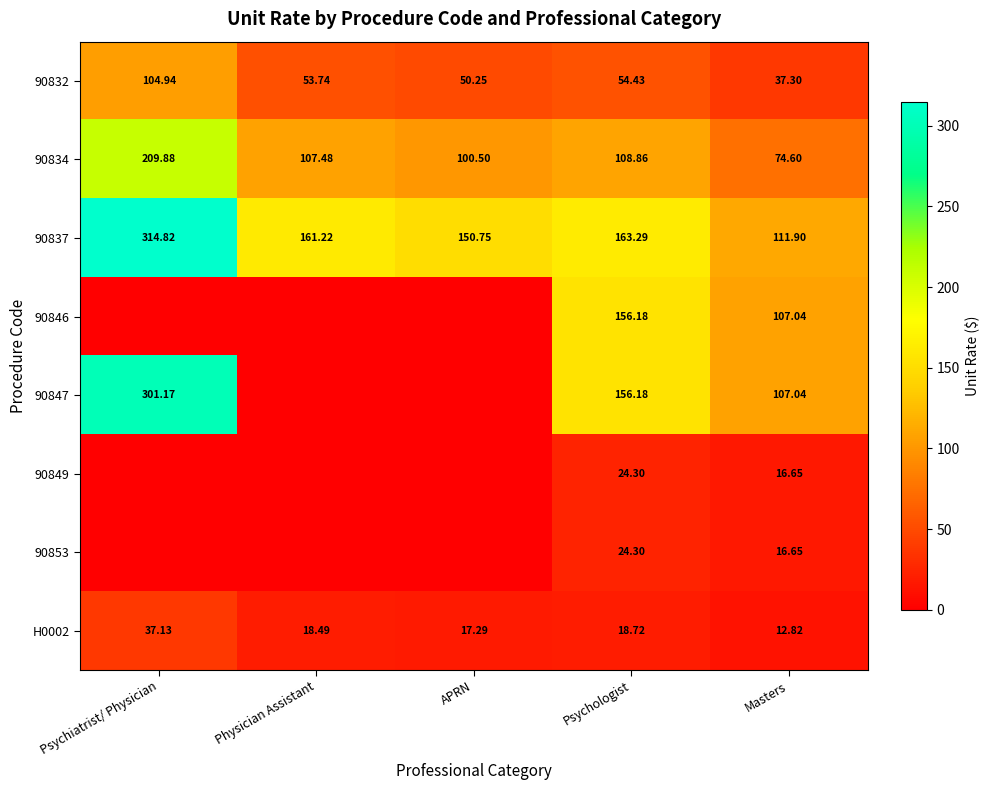

Is the value of 90837 at Psychiatrist/ Physician greater than the value of 90832 at Psychologist?

Yes